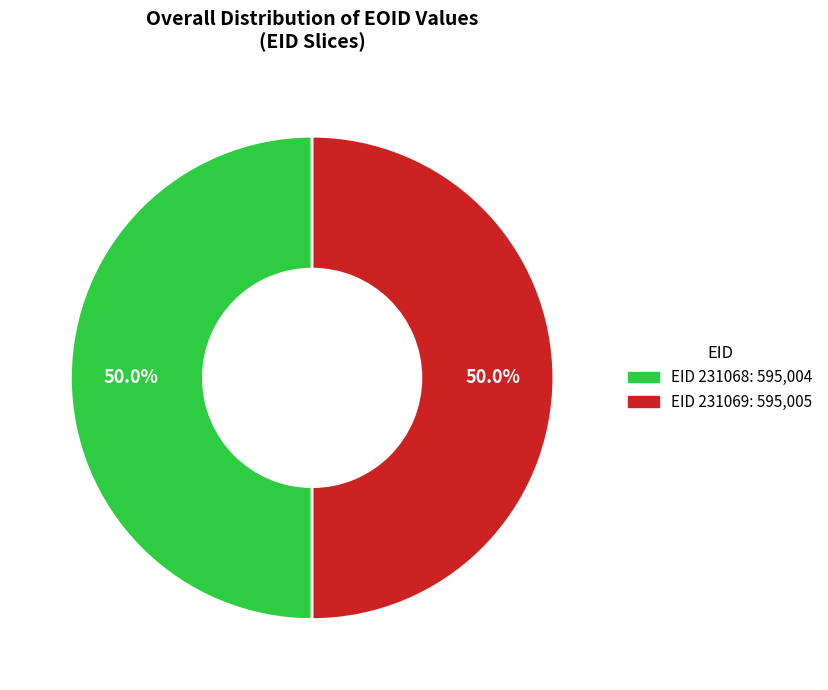

Count the number of slices in the pie.

2